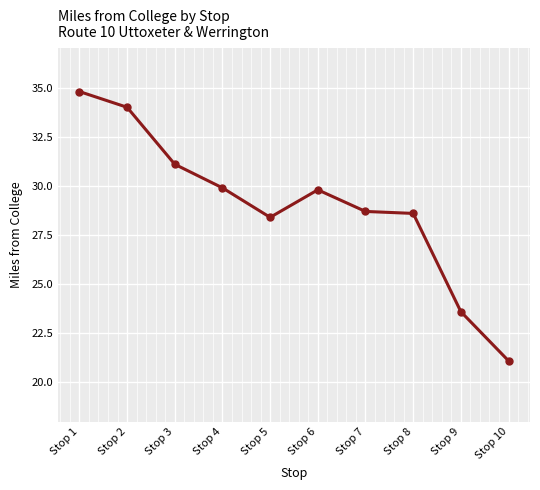

Reading left to right, extract all data points from this chart.

Stop 1=34.8	Stop 2=34.0	Stop 3=31.1	Stop 4=29.9	Stop 5=28.4	Stop 6=29.8	Stop 7=28.7	Stop 8=28.6	Stop 9=23.6	Stop 10=21.1